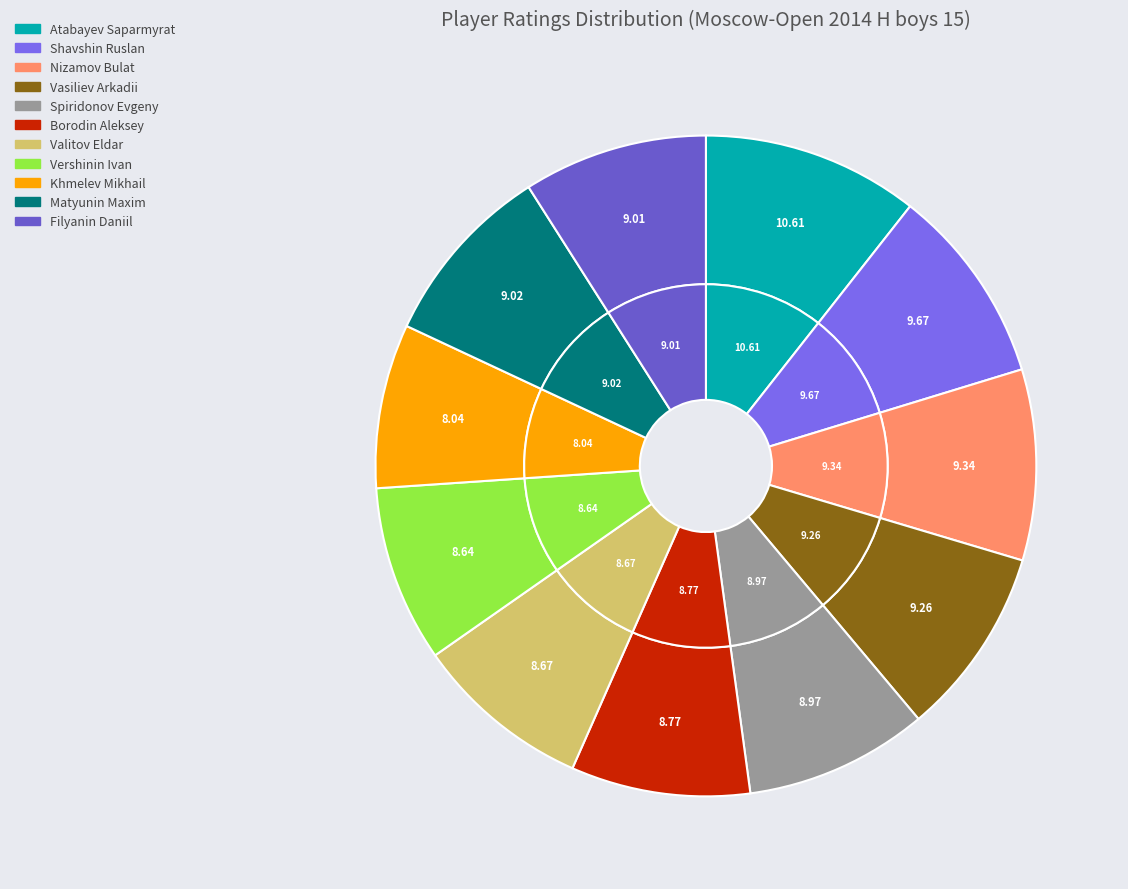

How many slices are in this pie chart?

11